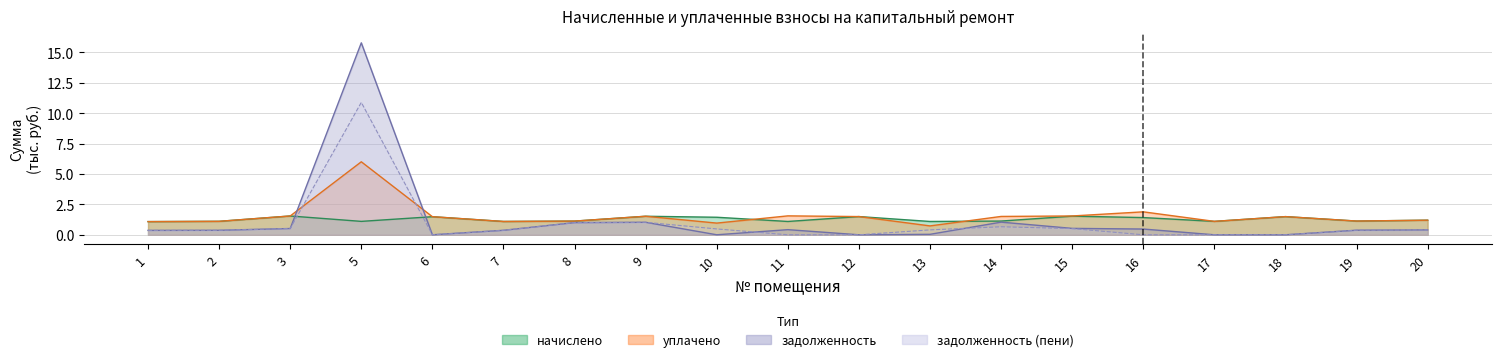

What is the difference between the maximum and minimum values in the задолженность (пени) series?

10.9